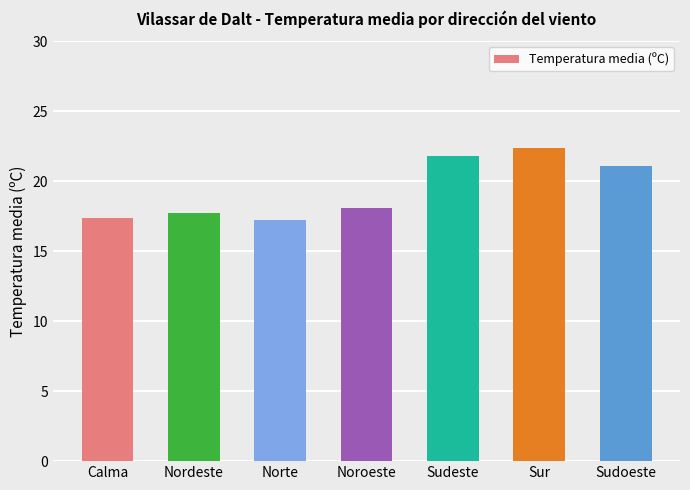

What is the difference between the second highest and second lowest values?

4.4